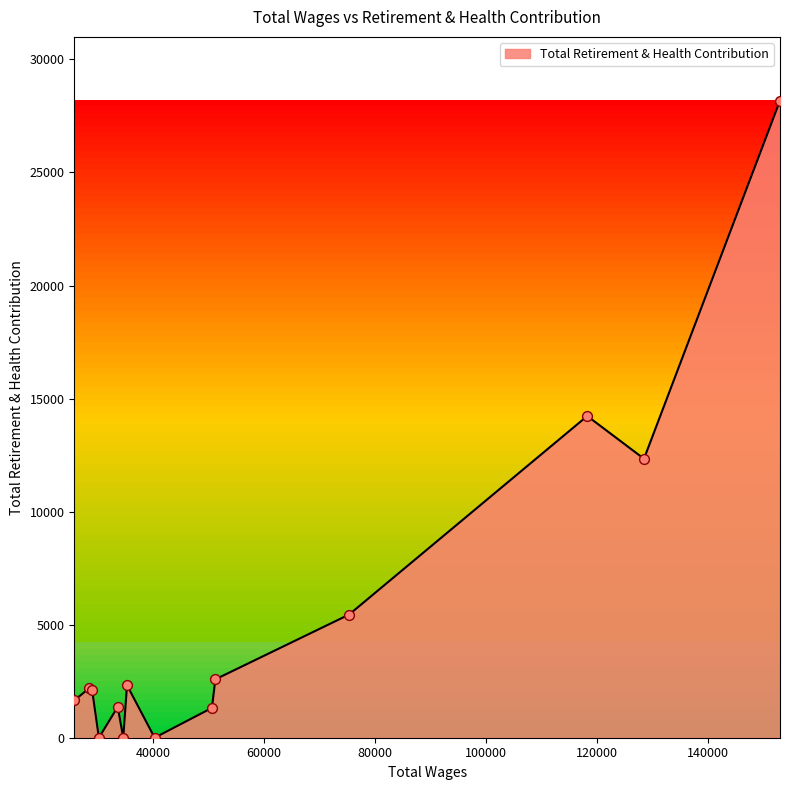

What is the greatest value displayed?

28178